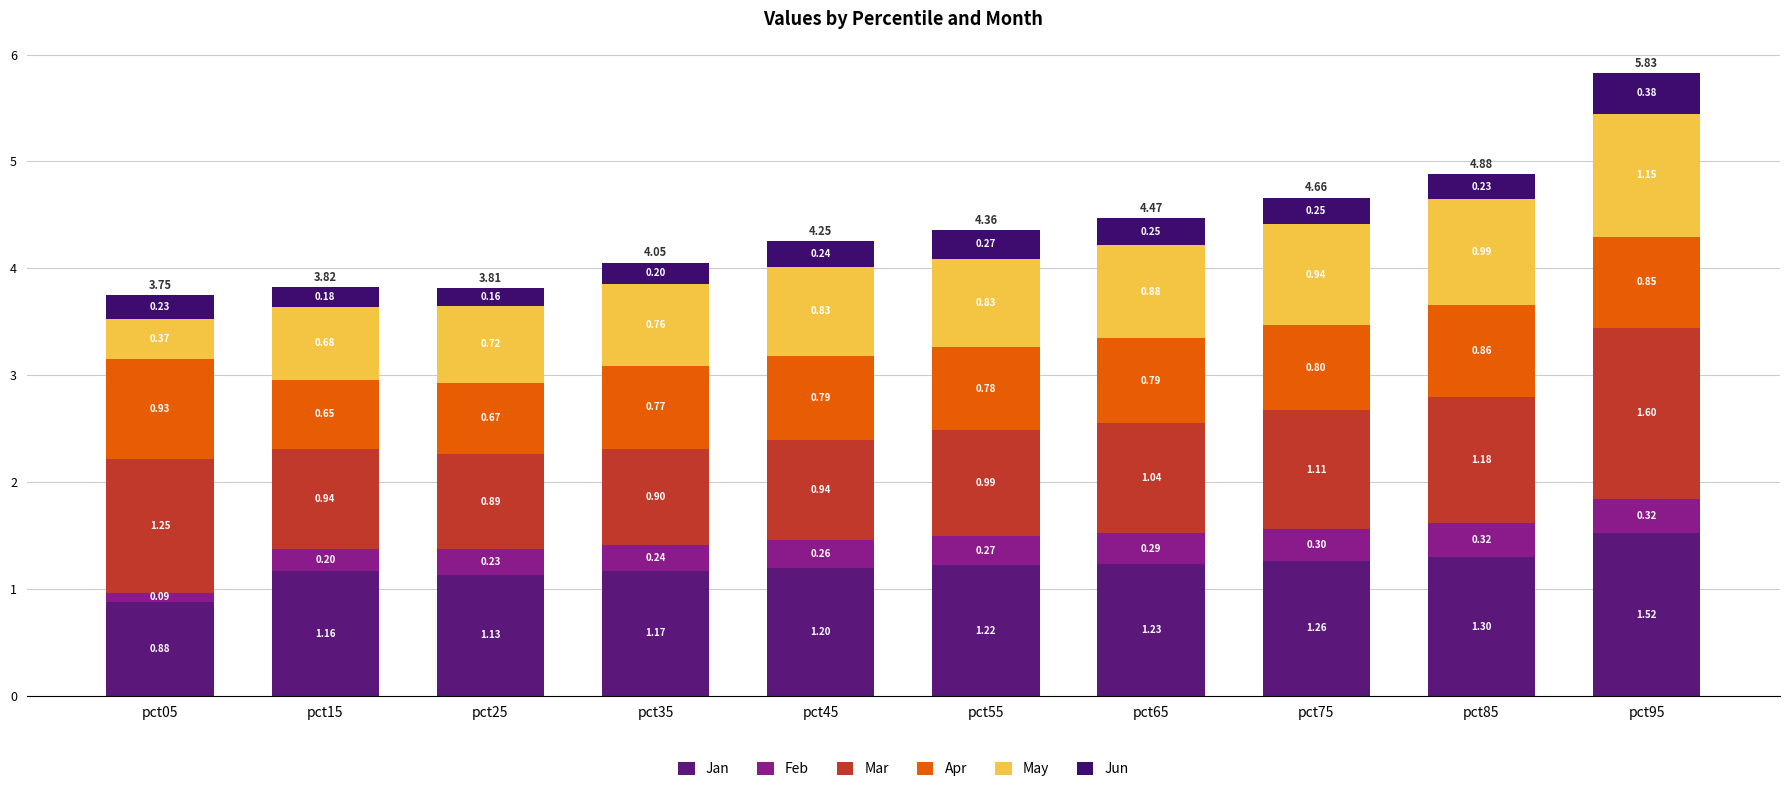

Does the chart contain any negative values?

No